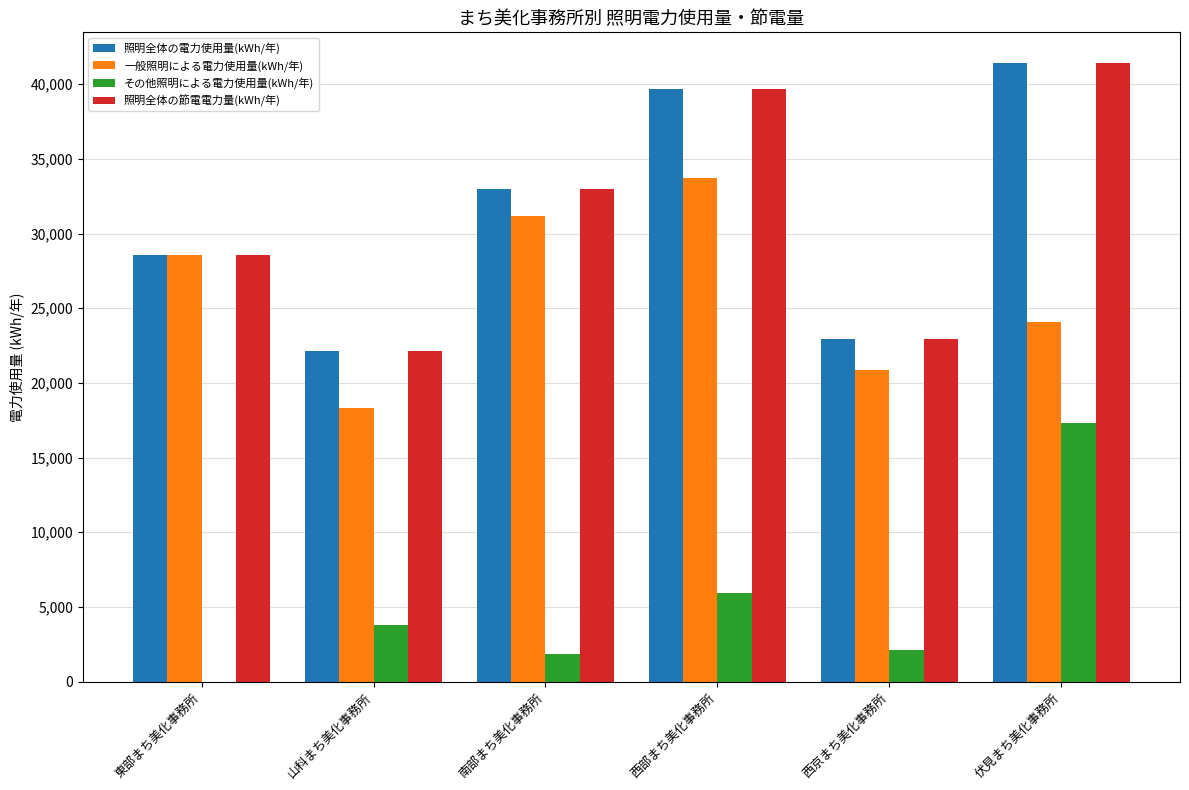

What is the sum of all 照明全体の電力使用量(kWh/年) values?

187685.7